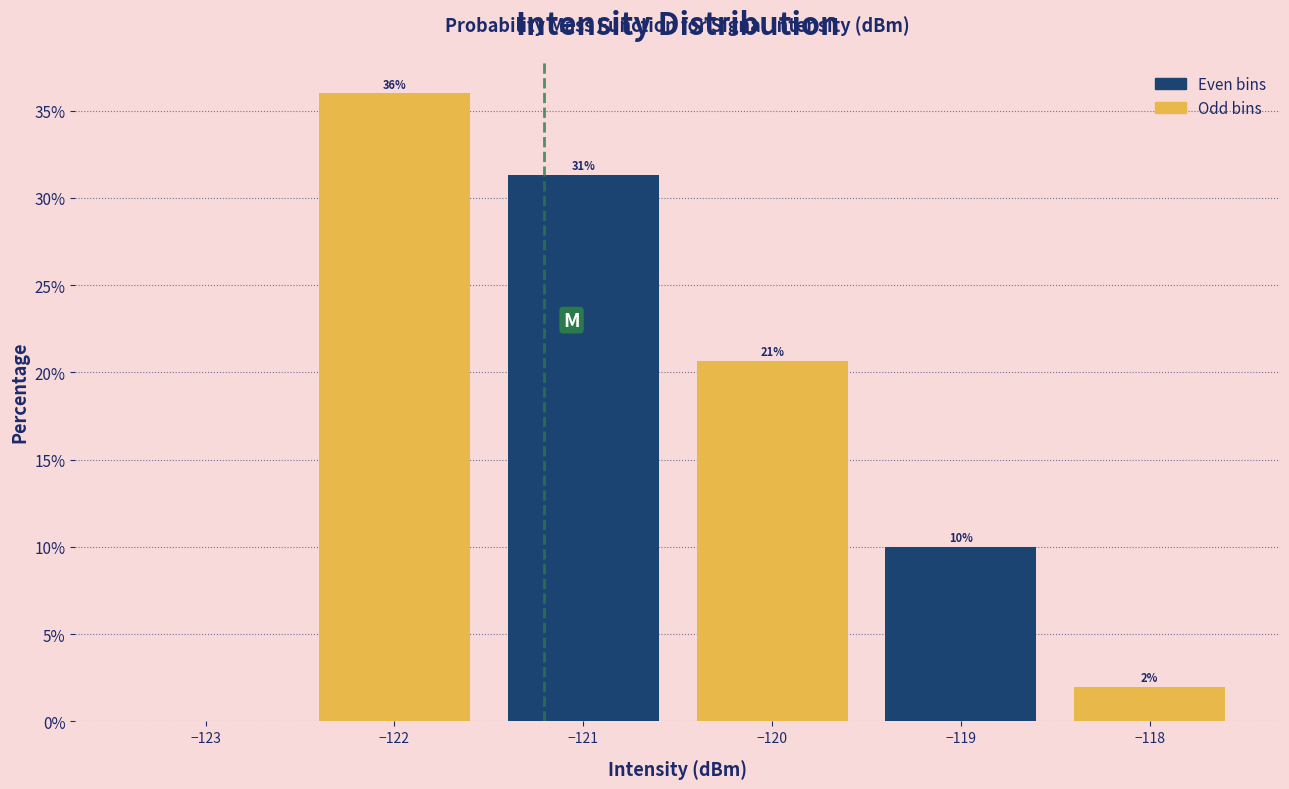

Which range on the x-axis has the tallest bar?

-122.5 to -121.5